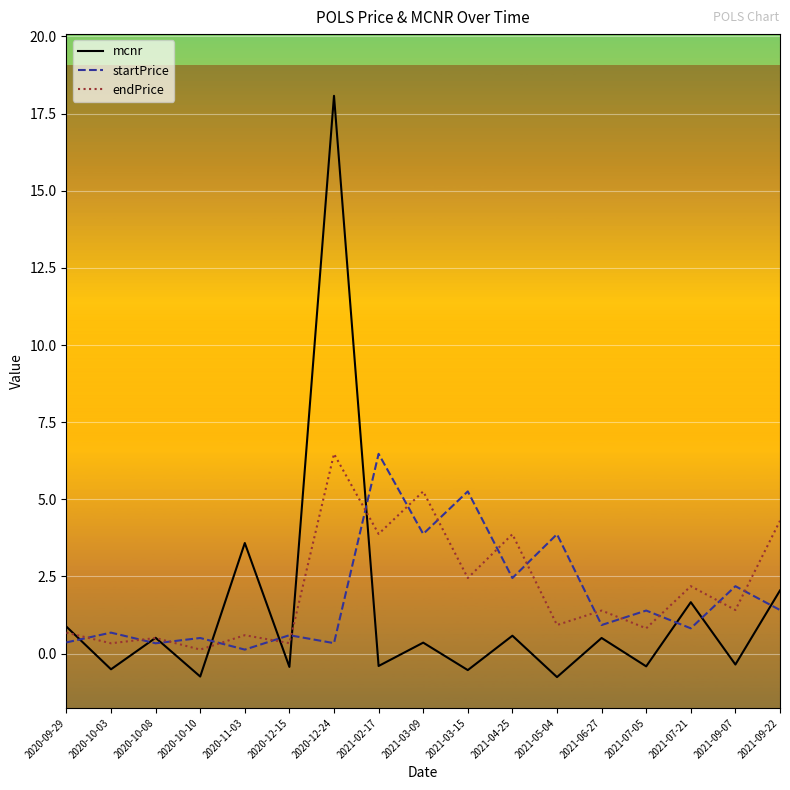

At which category is the sum across all series the highest?

2020-12-24